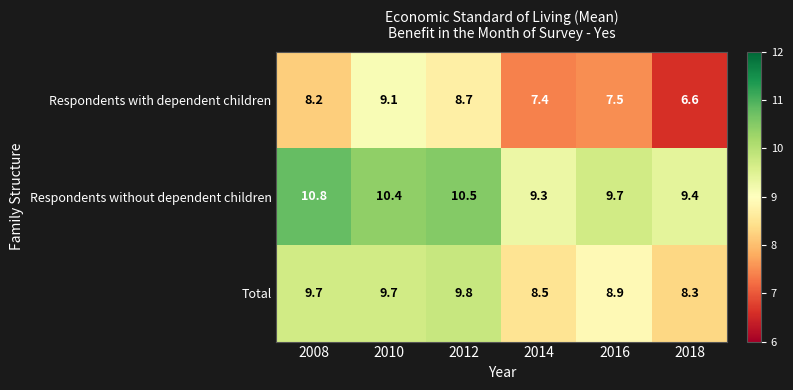

At 2016, list the series in order from smallest to largest.

Respondents with dependent children, Total, Respondents without dependent children